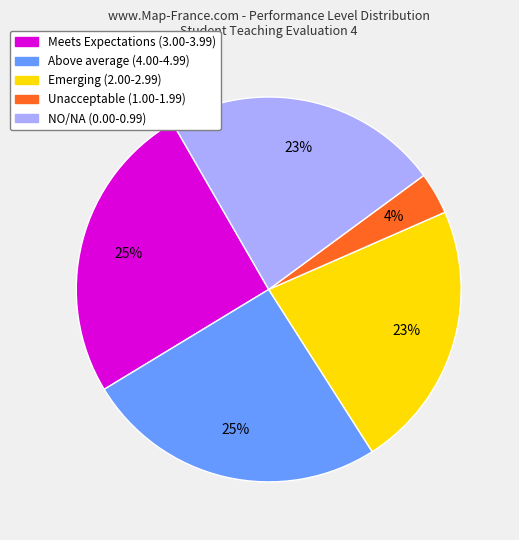

Is there any slice that represents more than half of the pie?

No